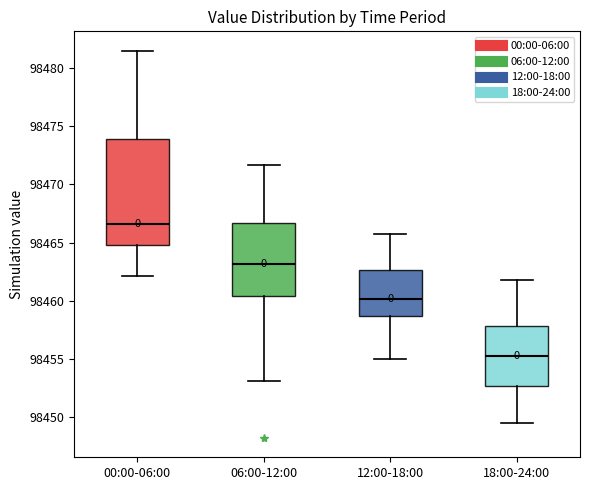

Reading left to right, read every box against the y-axis: the position of its median line, the range the box covers, and the ends of its whiskers. The values are not printed on the chart, so give them approximately, as read against the axis.

00:00-06:00: median 98466.5, box 98464.5 to 98474.0, whiskers 98462.0 to 98481.5
06:00-12:00: median 98463.0, box 98460.5 to 98466.5, whiskers 98453.0 to 98471.5
12:00-18:00: median 98460.0, box 98458.5 to 98462.5, whiskers 98455.0 to 98466.0
18:00-24:00: median 98455.5, box 98452.5 to 98458.0, whiskers 98449.5 to 98462.0